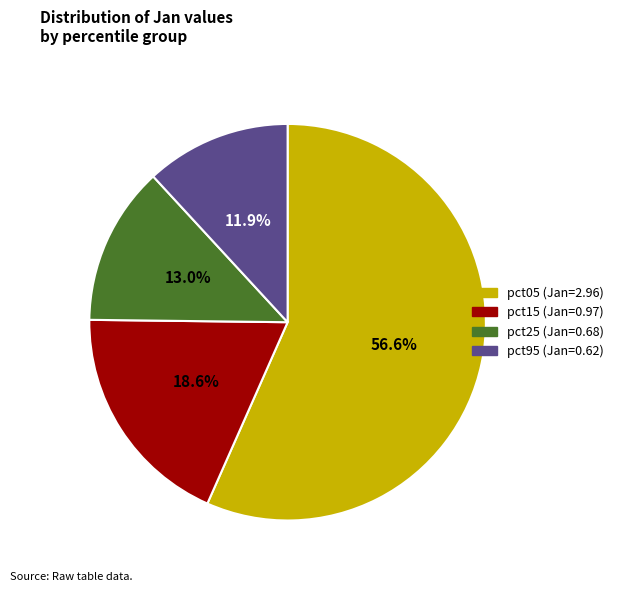

Is there a majority slice in this chart?

Yes